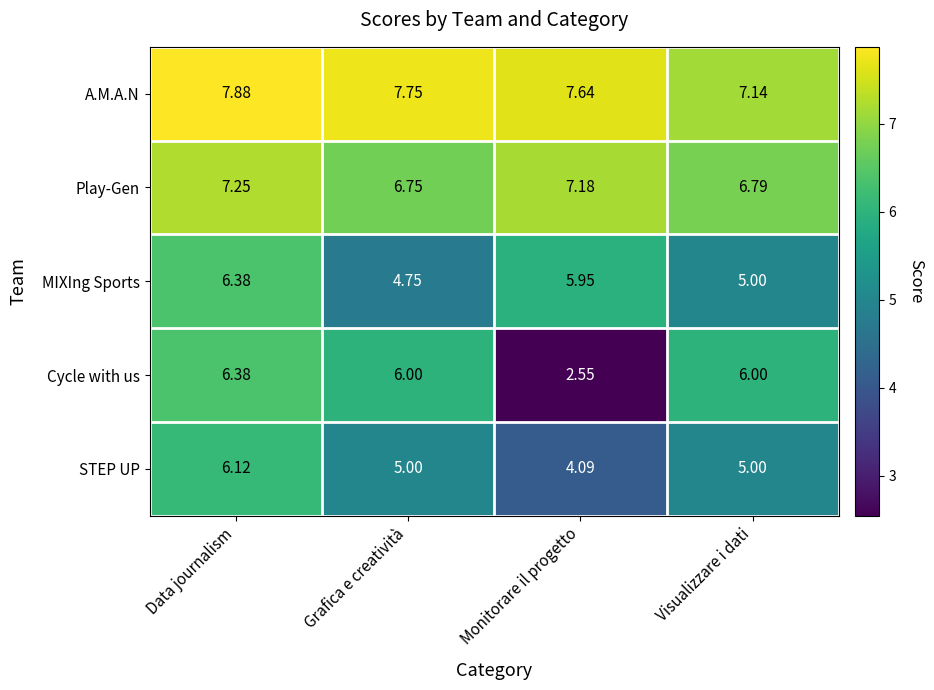

At which label does A.M.A.N reach its minimum?

Visualizzare i dati